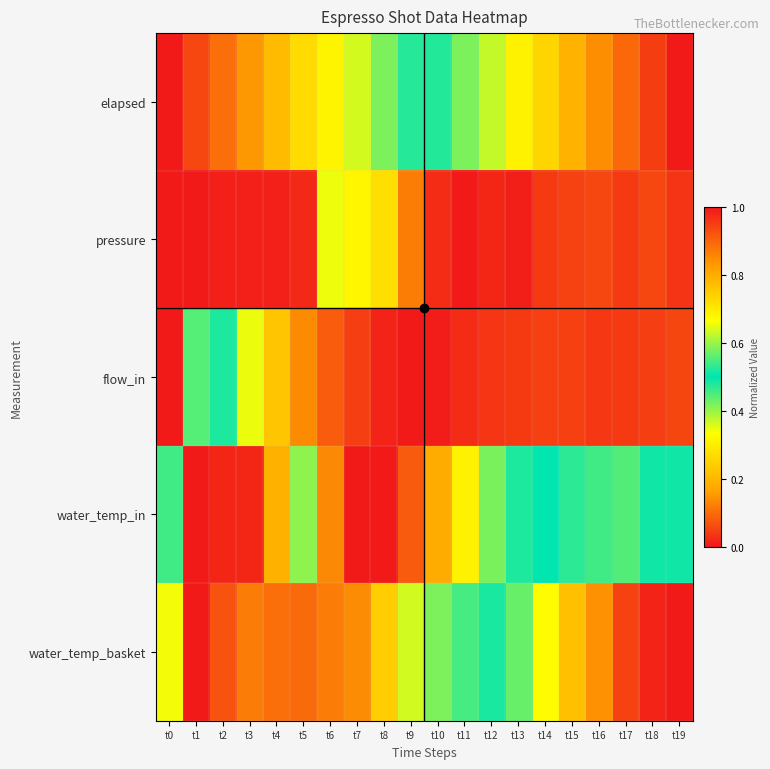

At which category does the chart reach its minimum across all series?

t0